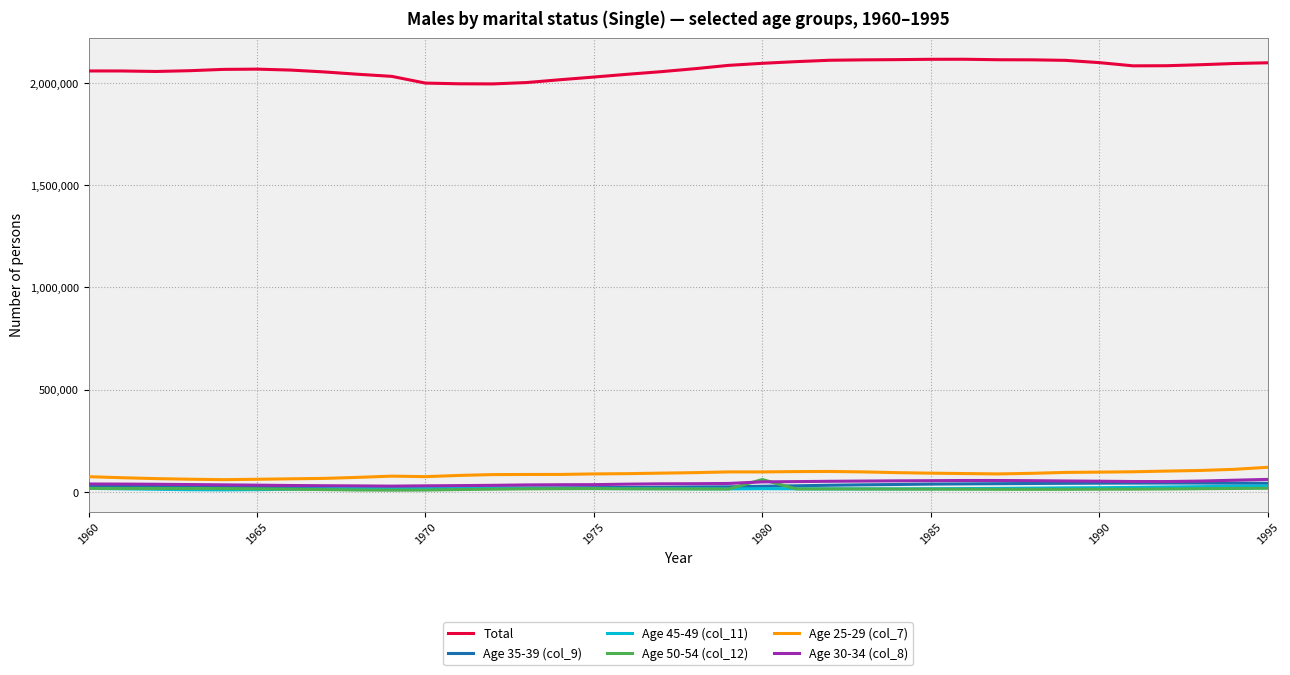

In Age 35-39 (col_9), how many points are higher than both neighbors (excluding endpoints)?

1